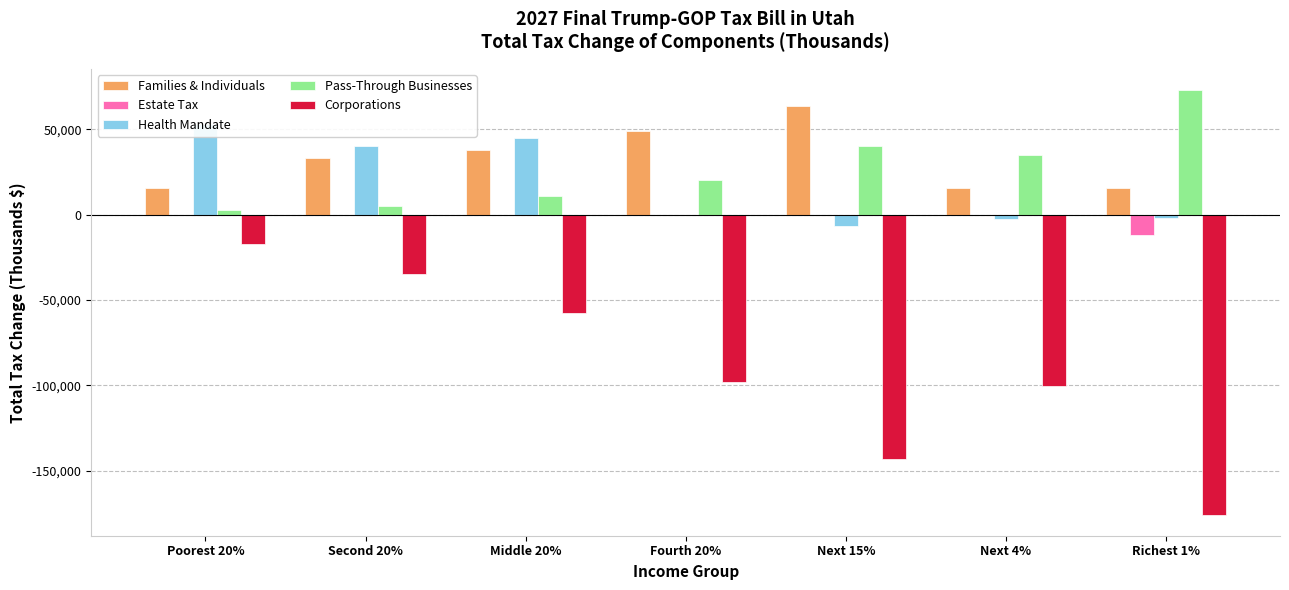

Which series changed the most between Poorest 20% and Second 20%?

Families & Individuals